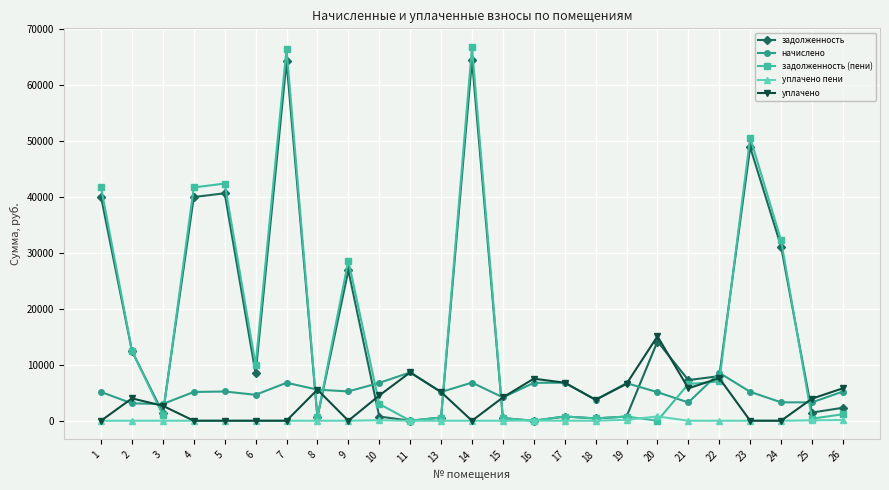

How many data points in уплачено are less than 4000?

12